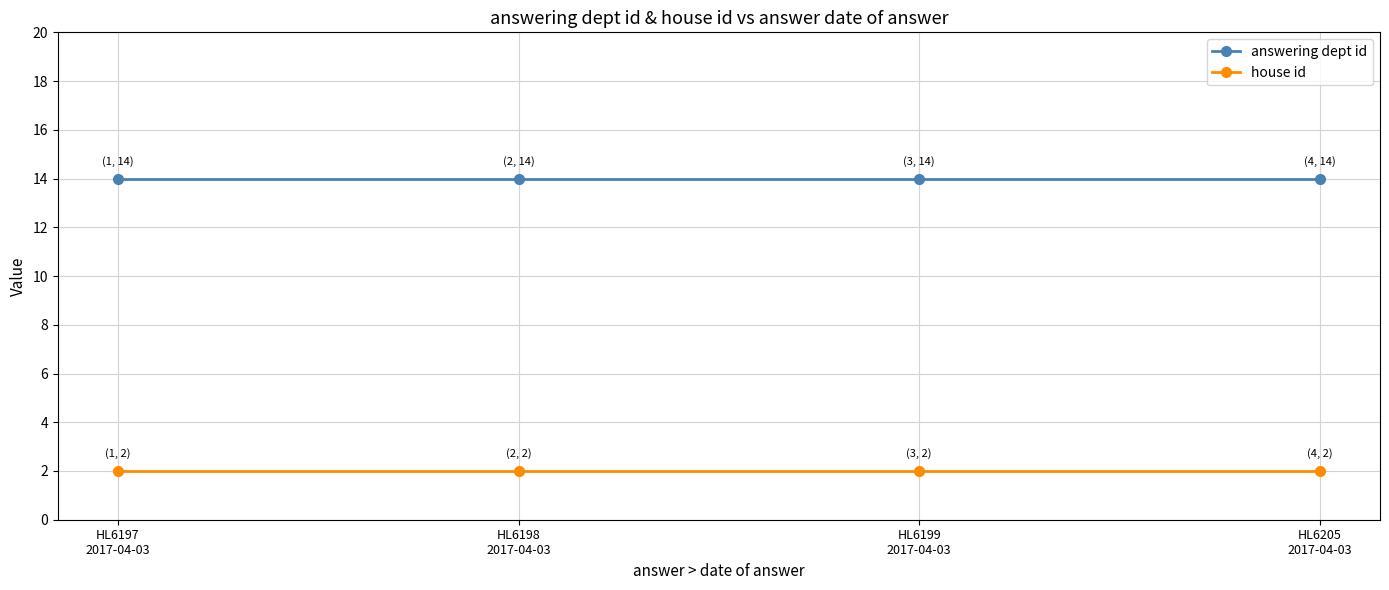

What is the sum of all house id values?

8